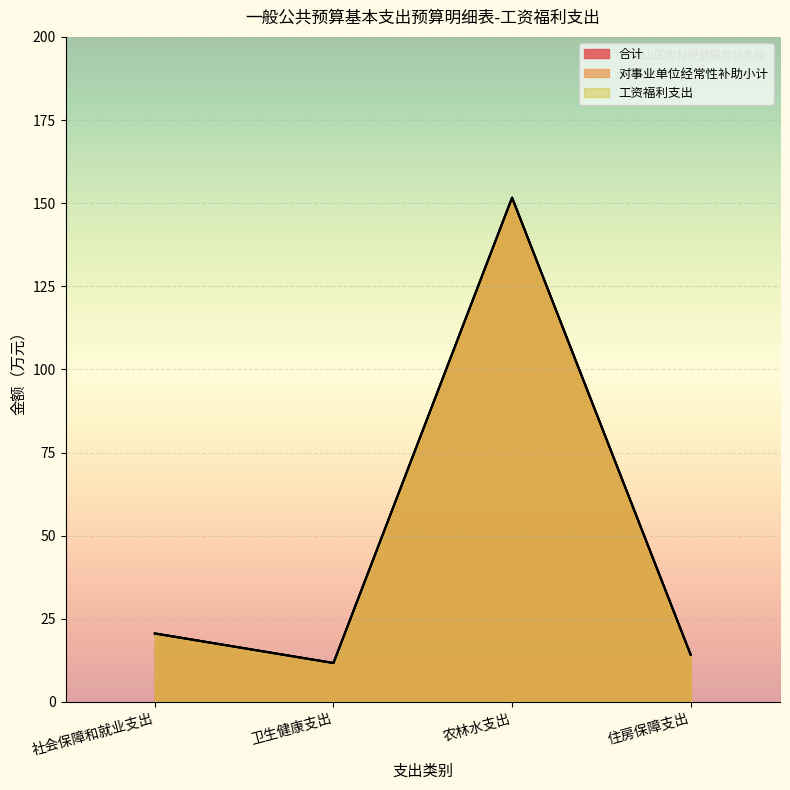

Which series changed the most between 社会保障和就业支出 and 农林水支出?

合计